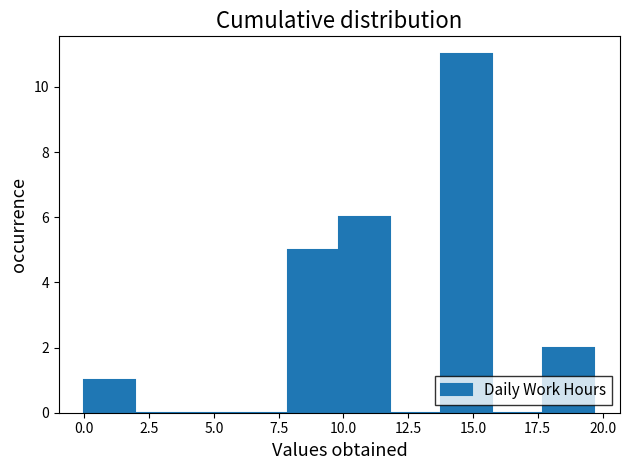

Around what value on the x-axis is the tallest bar? Give the approximate position of its centre, as read against the axis.

15.0